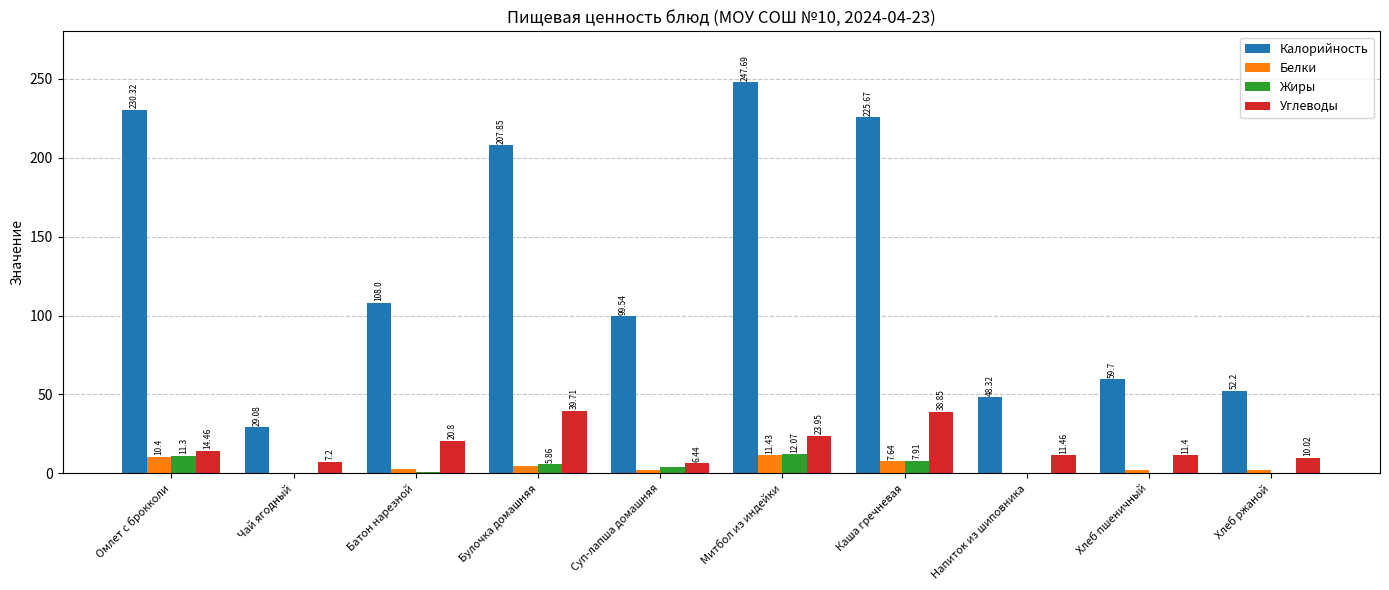

What is the sum of all Белки values?

43.6